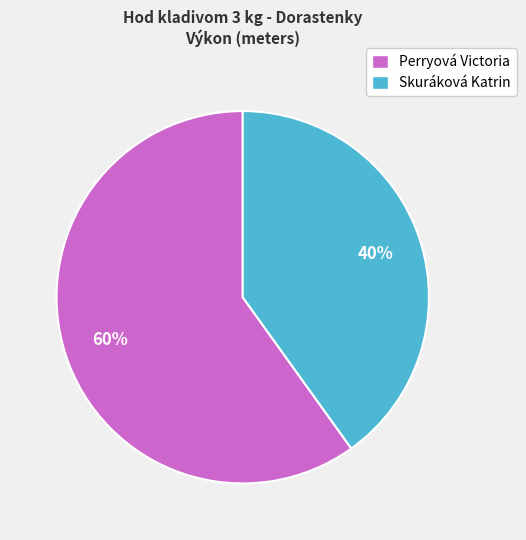

Do Skuráková Katrin and Perryová Victoria together represent more than half of the pie?

Yes